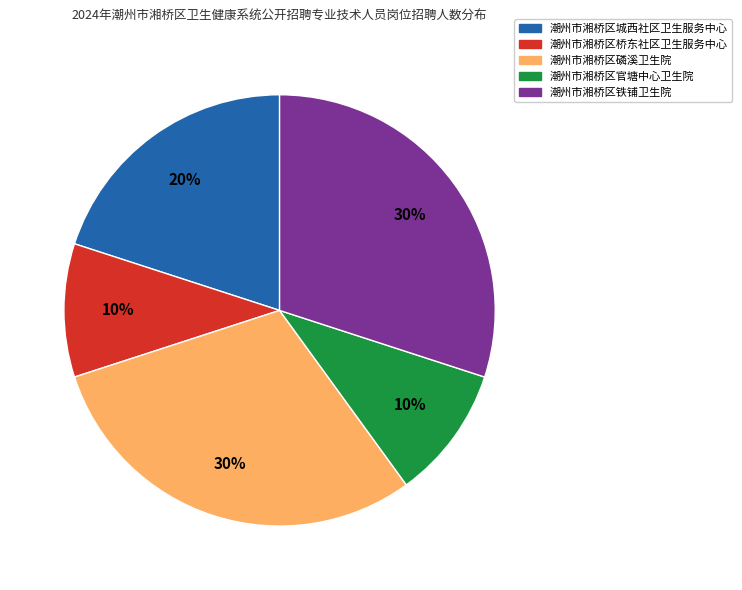

To the nearest percent, what is the difference between the largest and smallest slice percentages?

20%